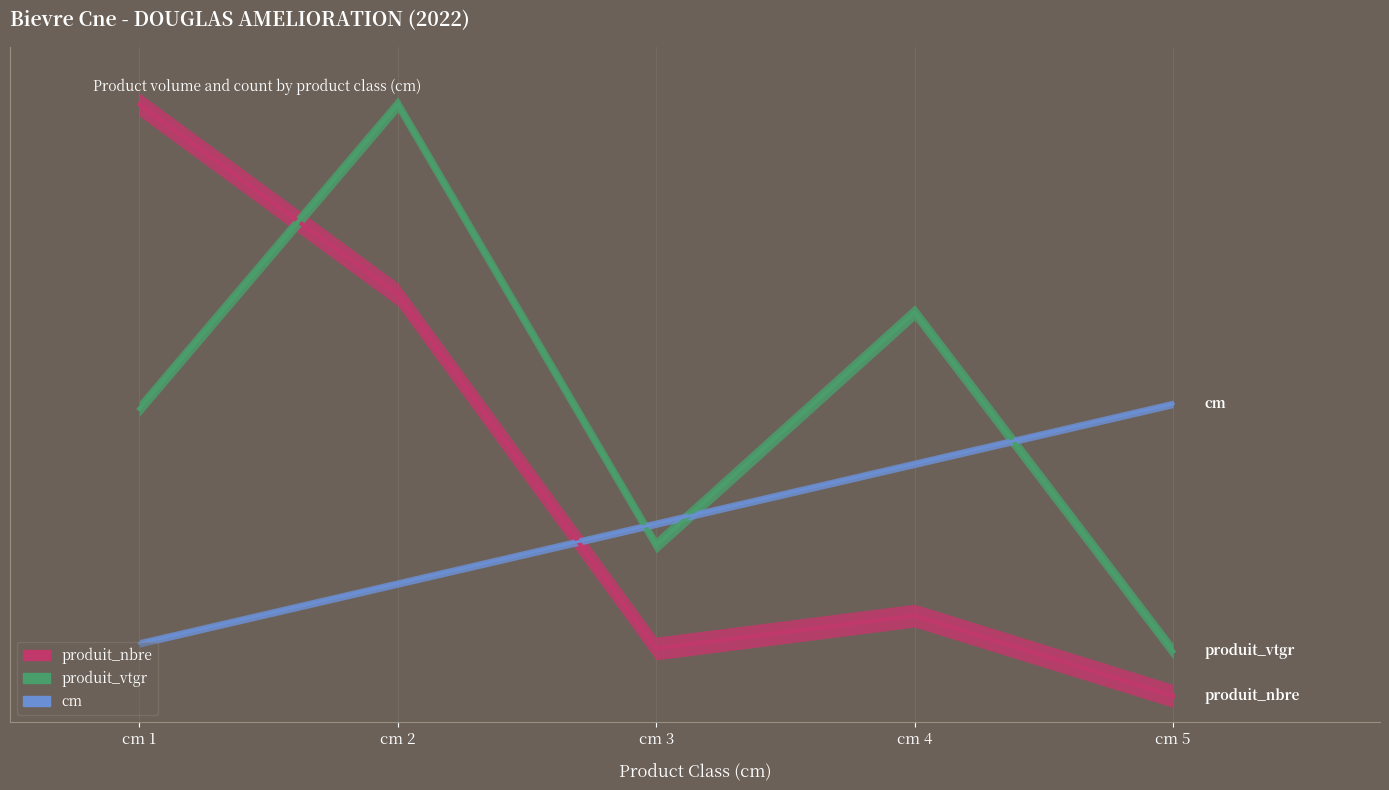

Between cm 1 and cm 2, which series saw the biggest shift?

produit_vtgr